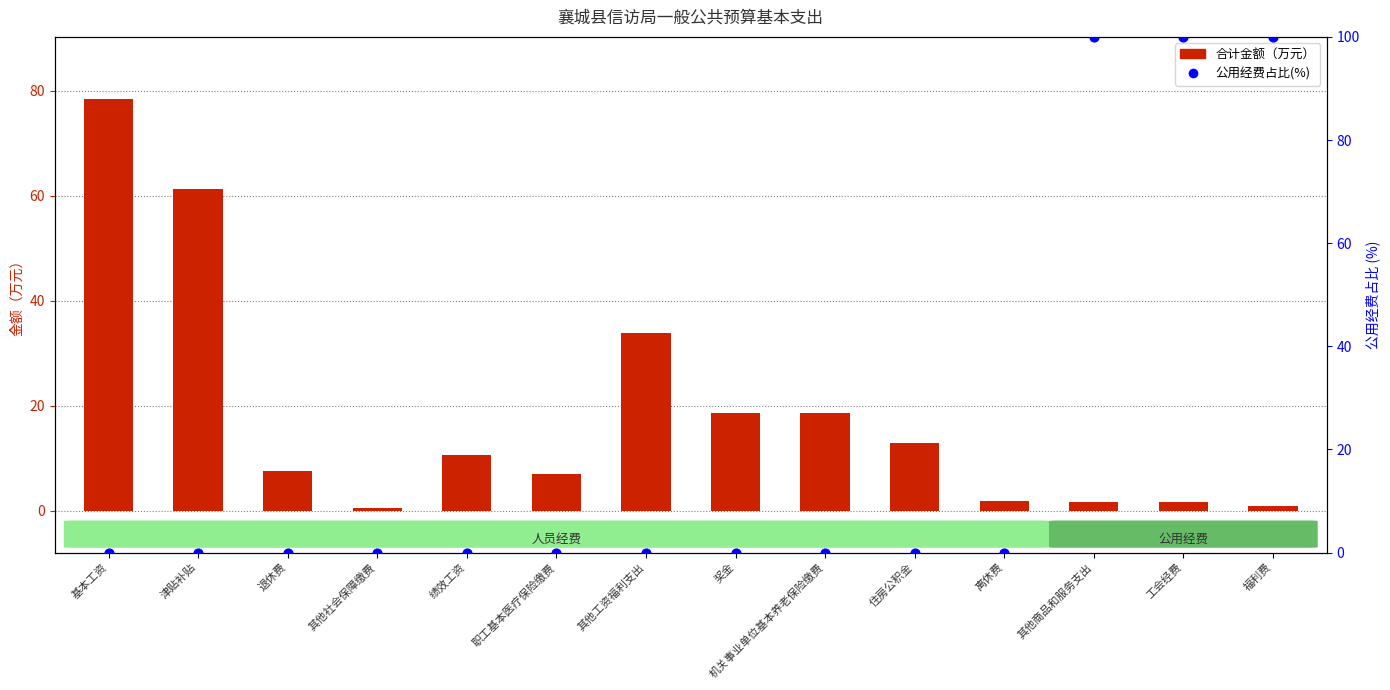

Which series has the widest spread of Y values?

公用经费占比(%)